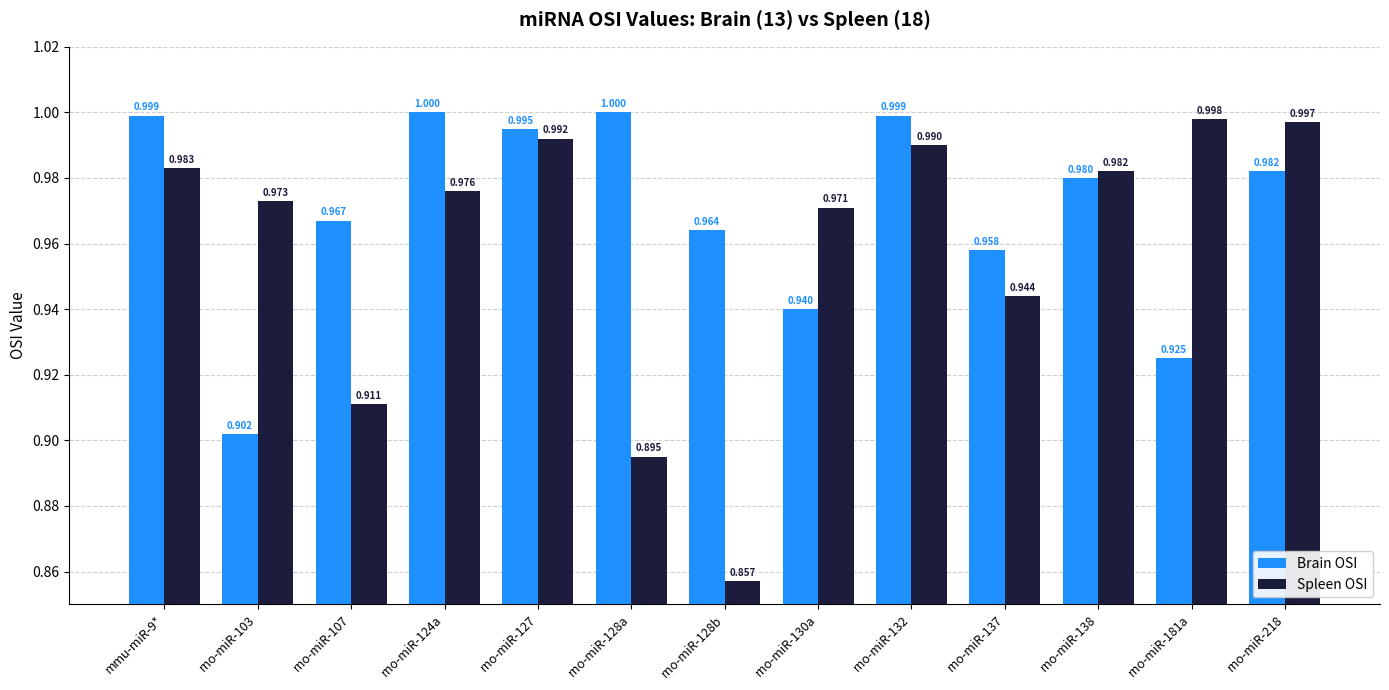

At which label is Spleen OSI closest to 0?

rno-miR-128b